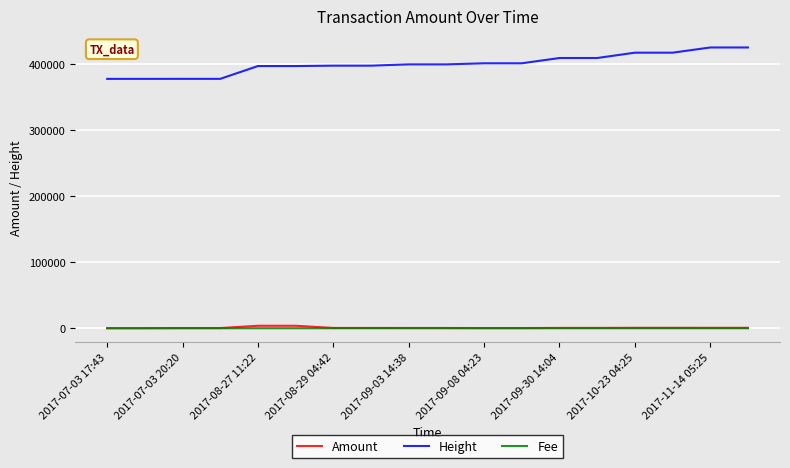

Which series has the largest total across all categories?

Height